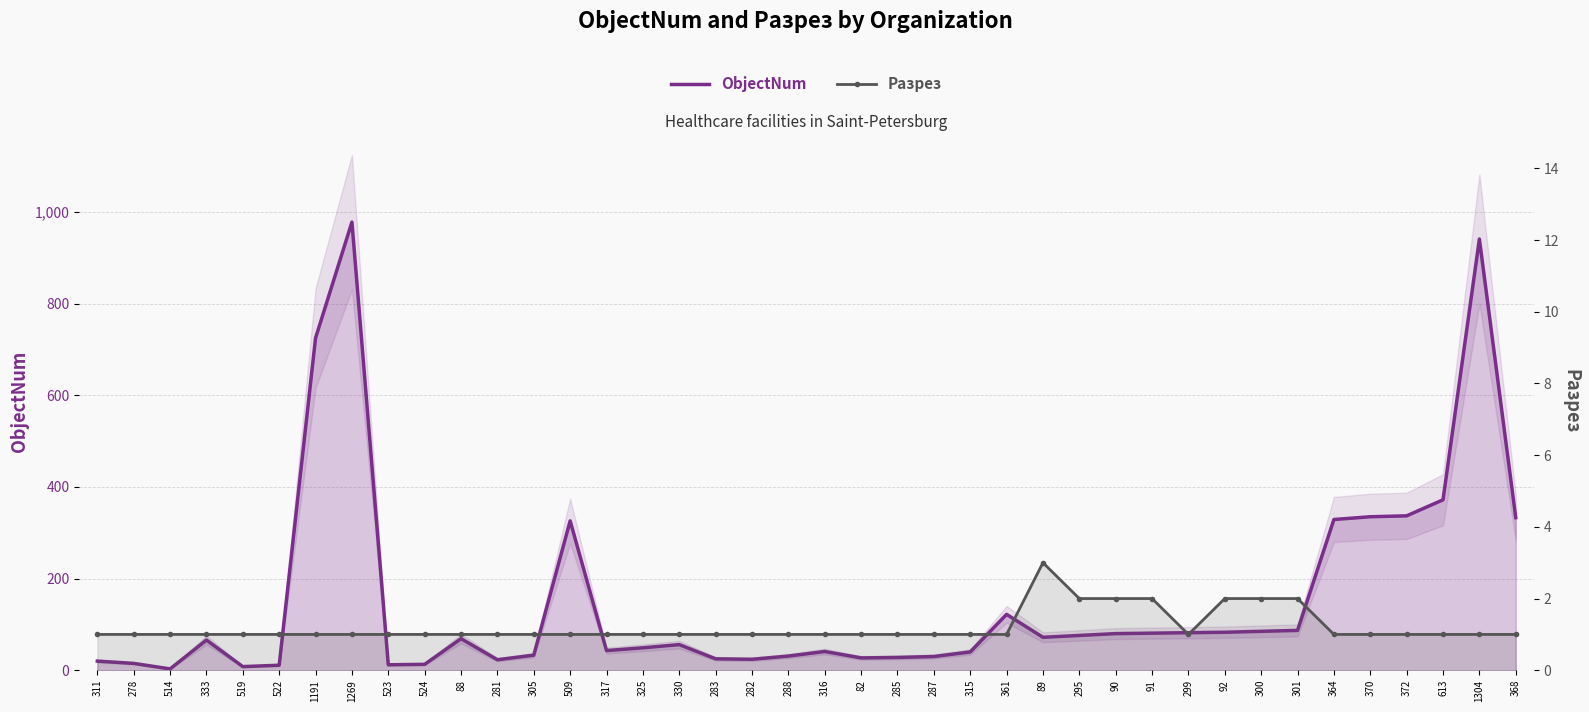

Count the Разрез values in the range 1 to 2.

39